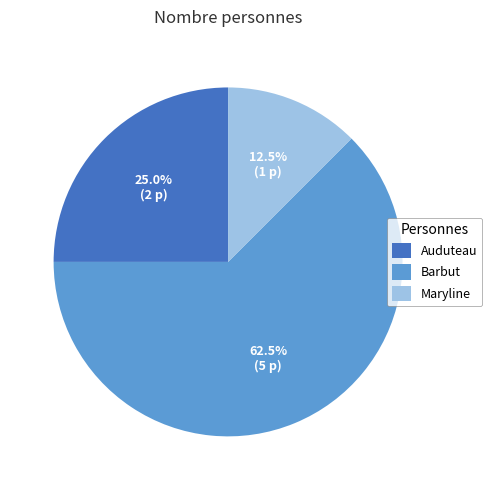

Which has a higher value, Barbut or Auduteau?

Barbut